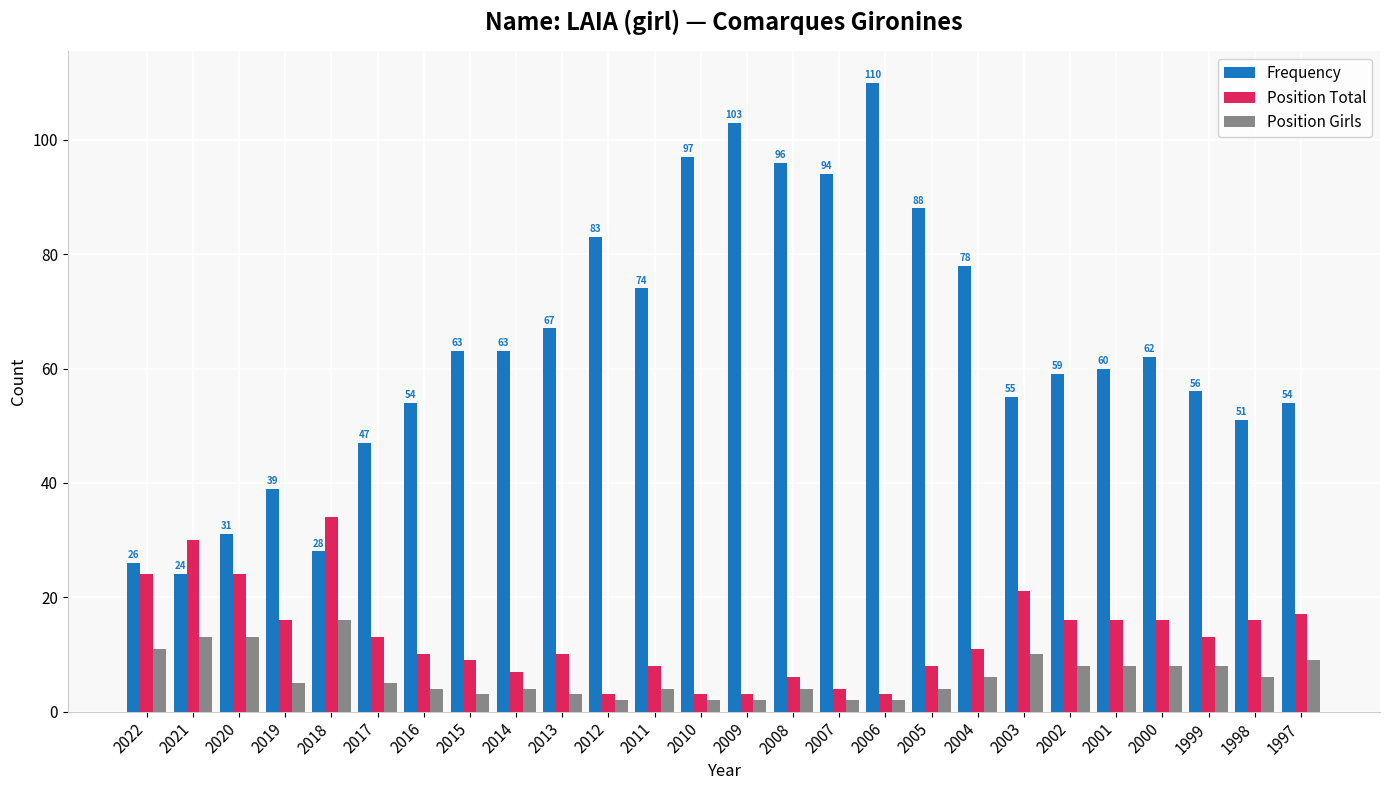

What is the sum of the Frequency values at 2015 and 2009?

166